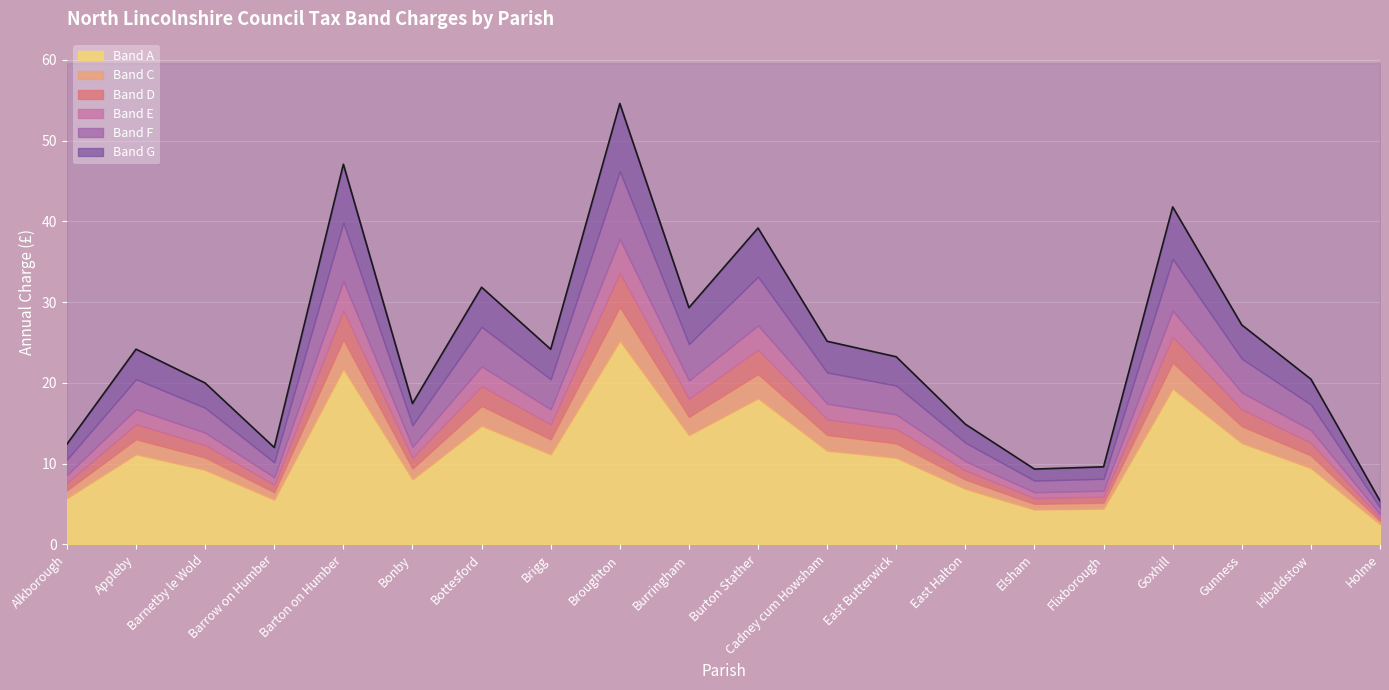

True or false: E and C cross at least once.

False